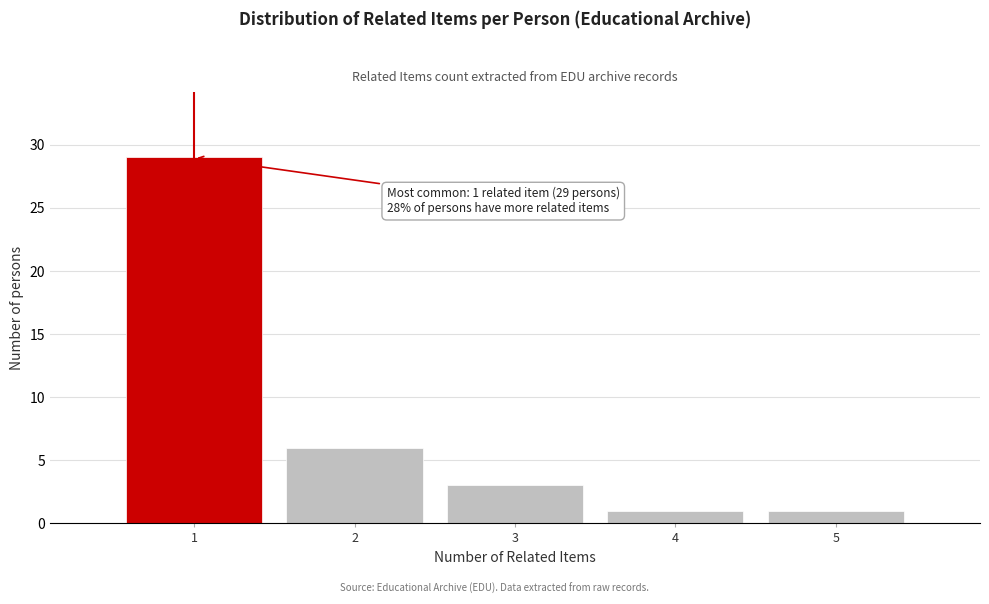

Over which range of the x-axis is the bar tallest?

0.5 to 1.5